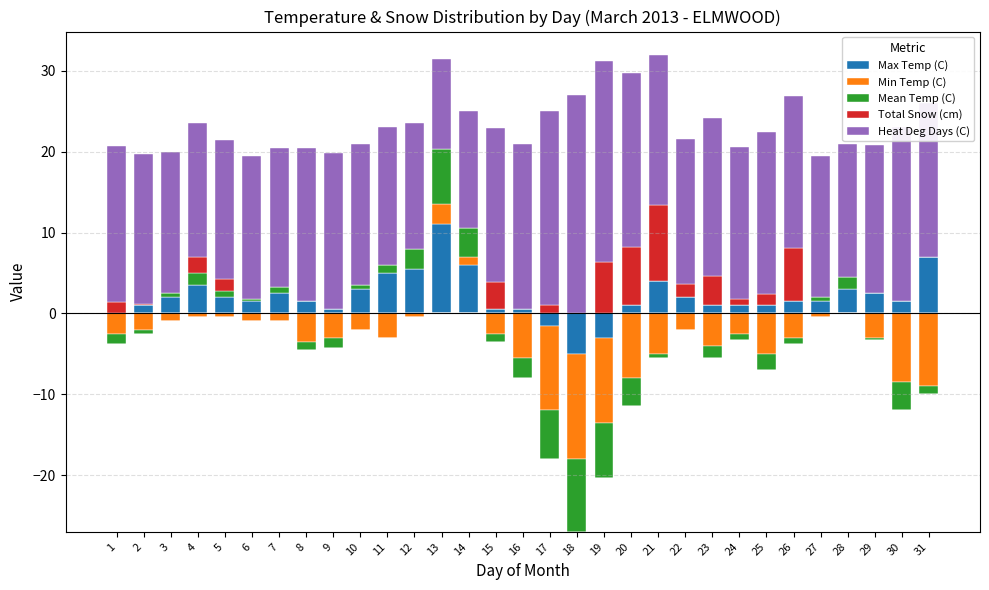

Is it true that Min Temp (C) equals -1.3 at 26?

False